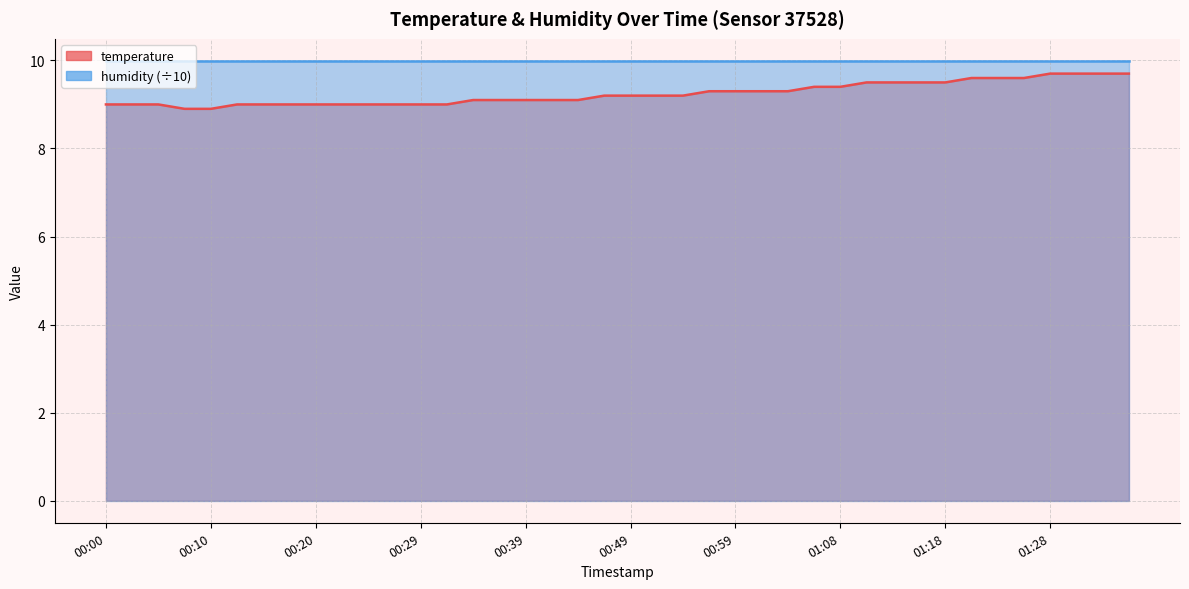

How many values are below 9?

2